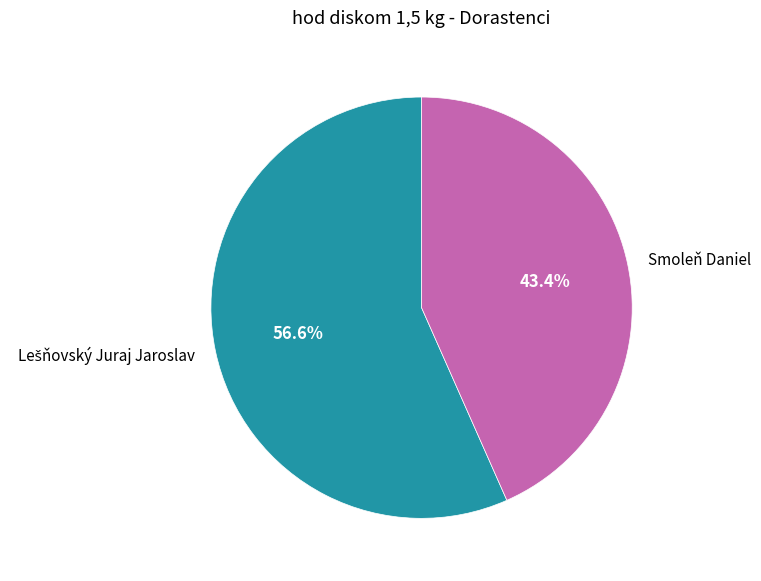

How many slices are in this pie chart?

2